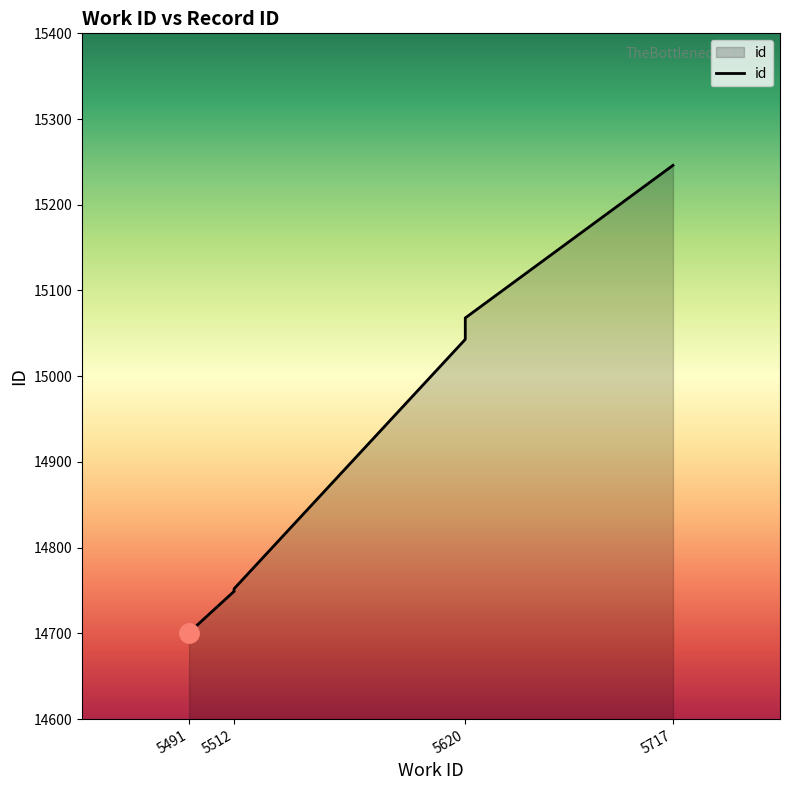

What is the ratio of the value at 5620 to the value at 5512?

1.0